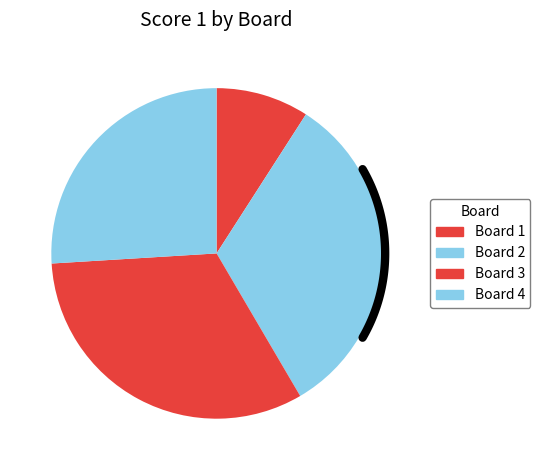

Does Board 4 represent more than half of the total?

No